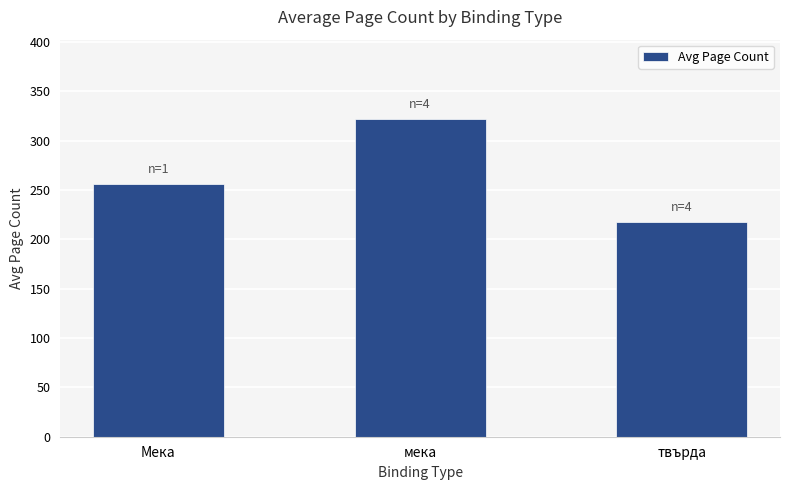

What is the label of the 2nd bar from the right?

мека